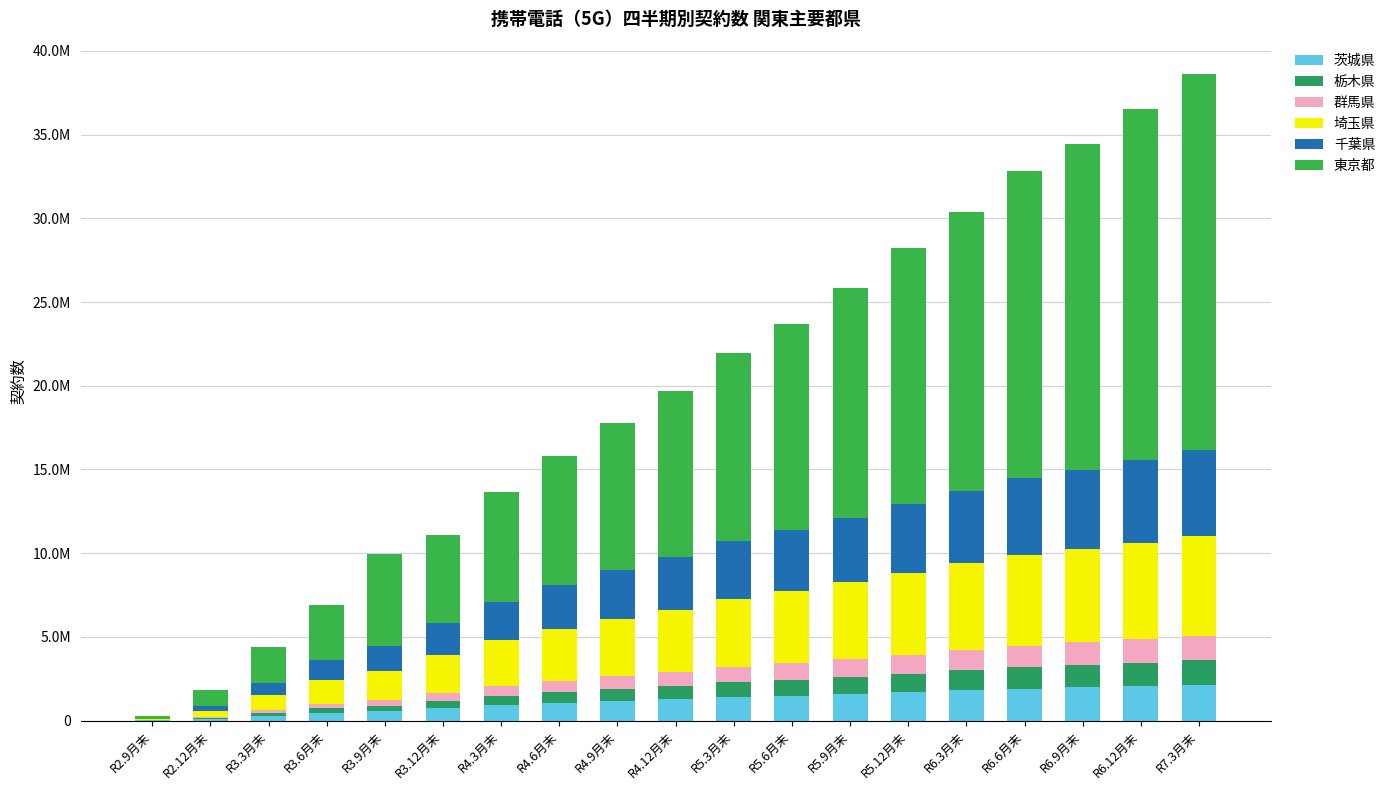

Are the bars grouped side by side (vs. stacked)?

No